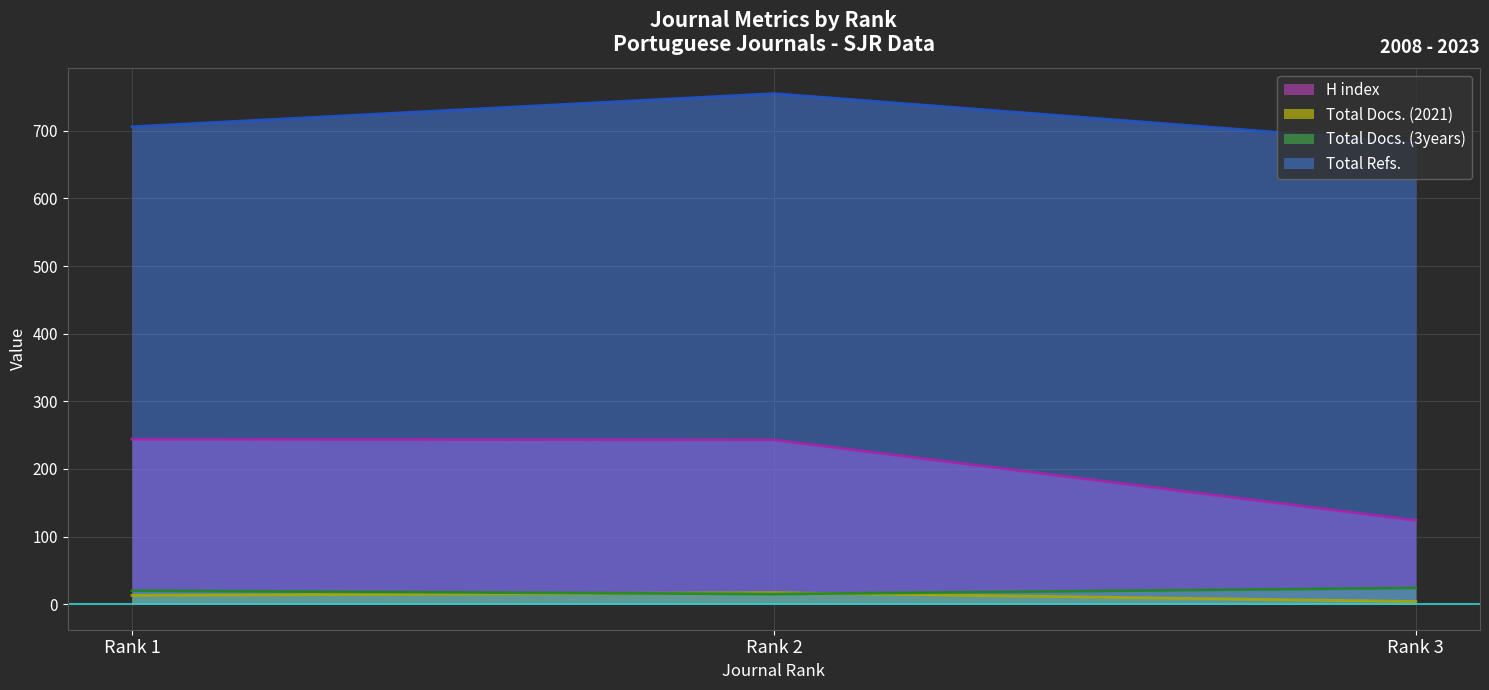

What is the maximum value shown in the chart?

755